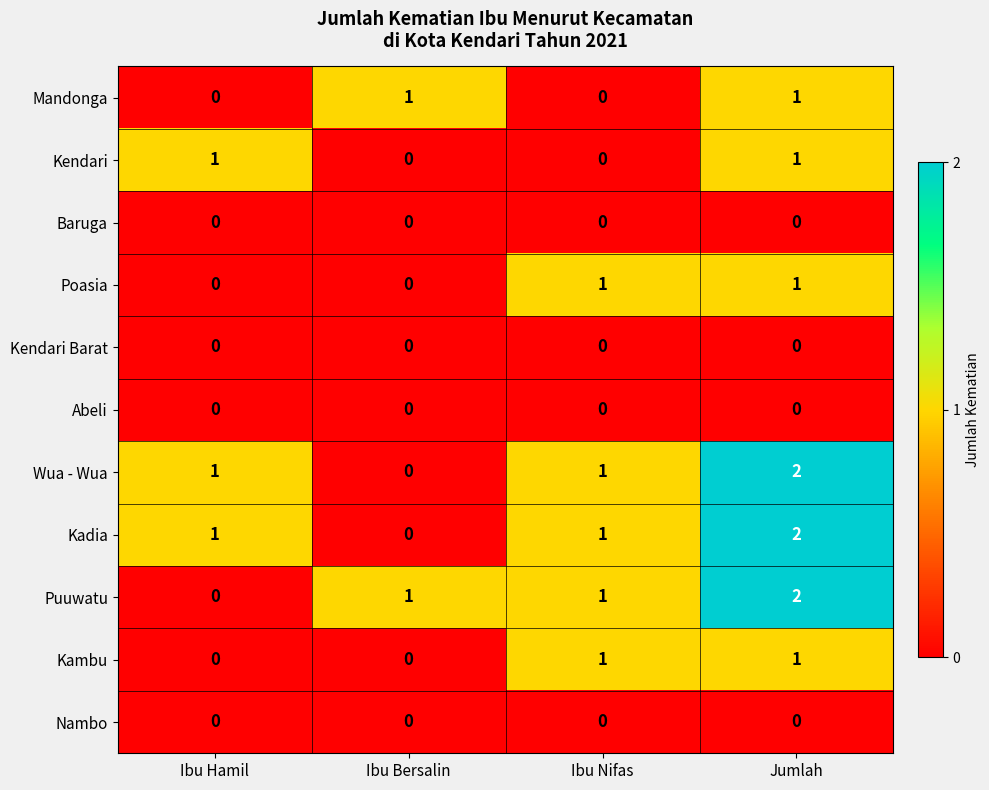

How many positive values does the Poasia series have?

2